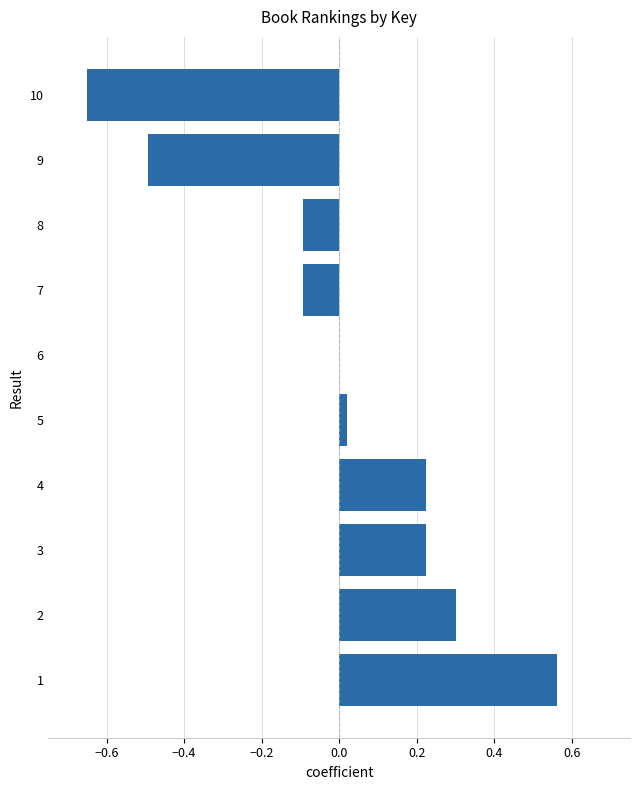

Are the bars horizontal?

Yes